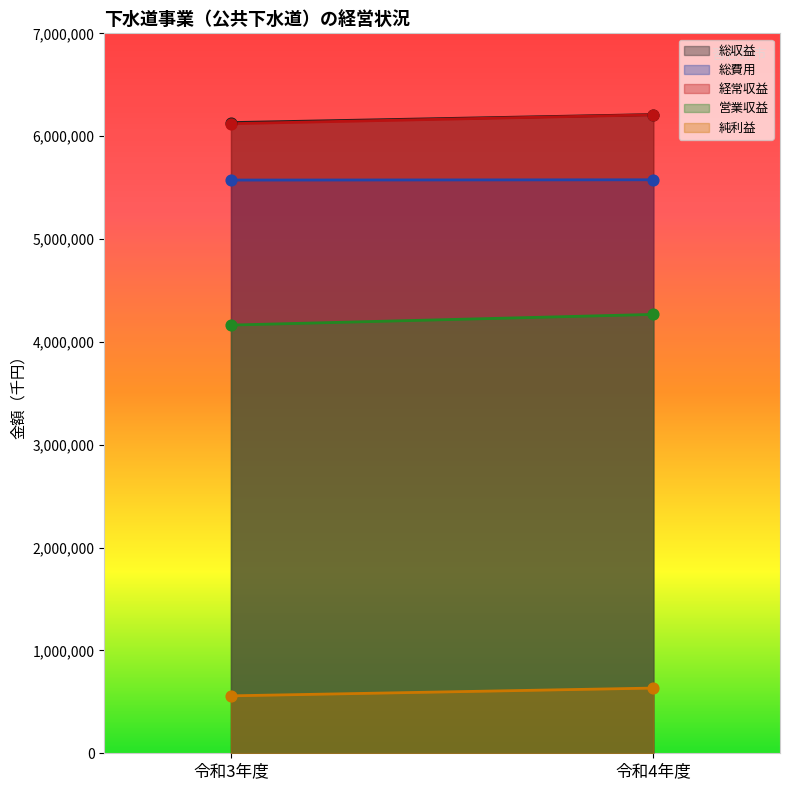

What is the total value across all series at 令和3年度?

22548976